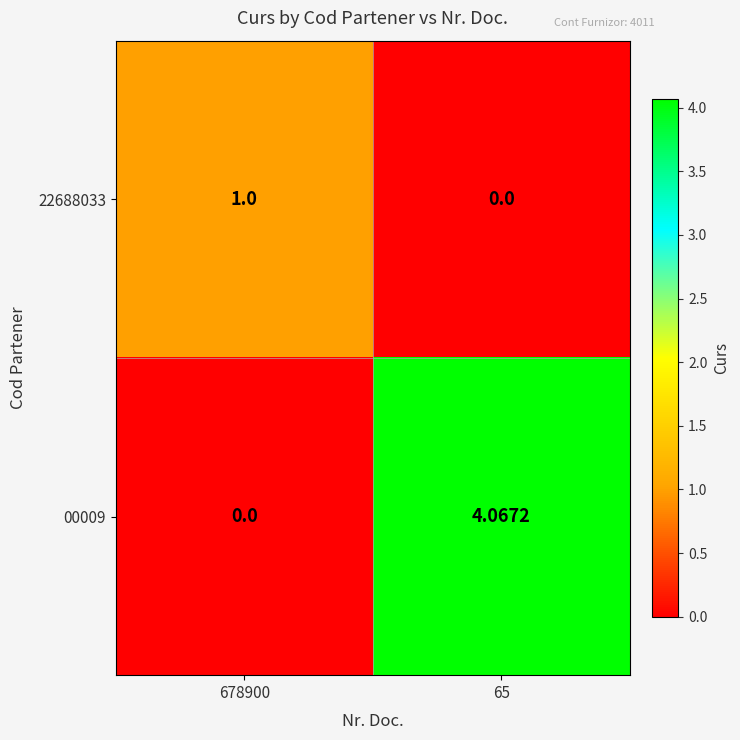

Is the value of 00009 at 678900 greater than the value of 22688033 at 678900?

No